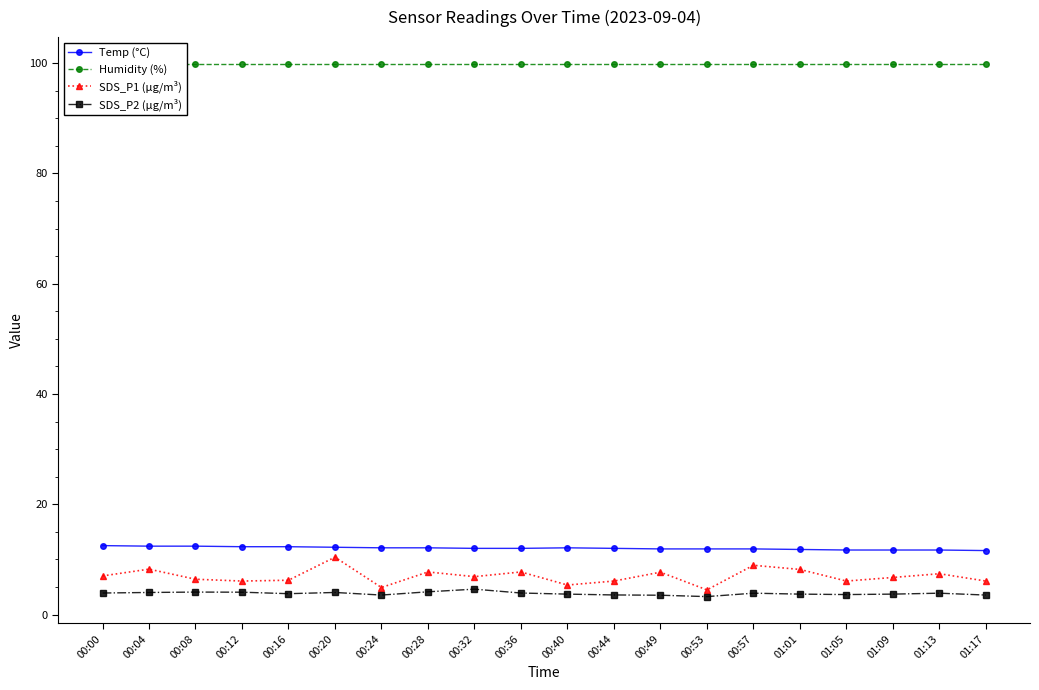

True or false: Humidity (%) and SDS_P1 (µg/m³) intersect in this chart.

False